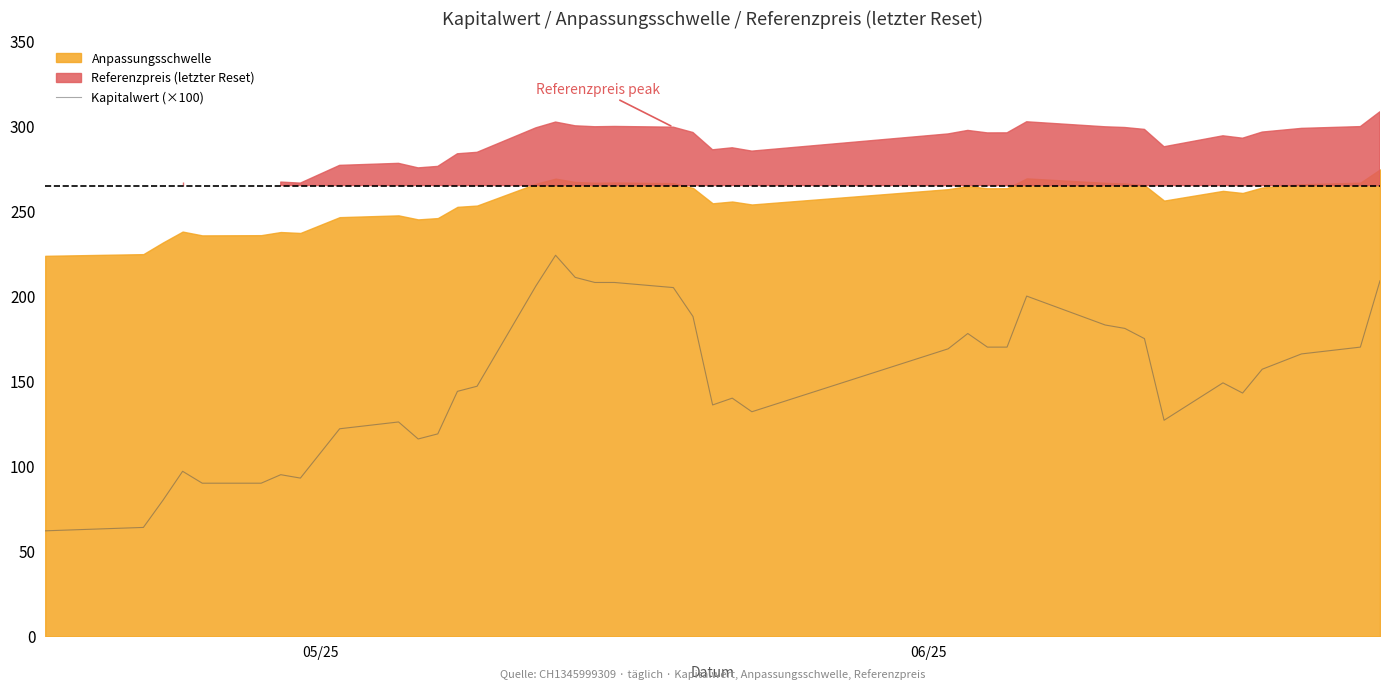

What is the maximum value for Kapitalwert (×100)?

224.0